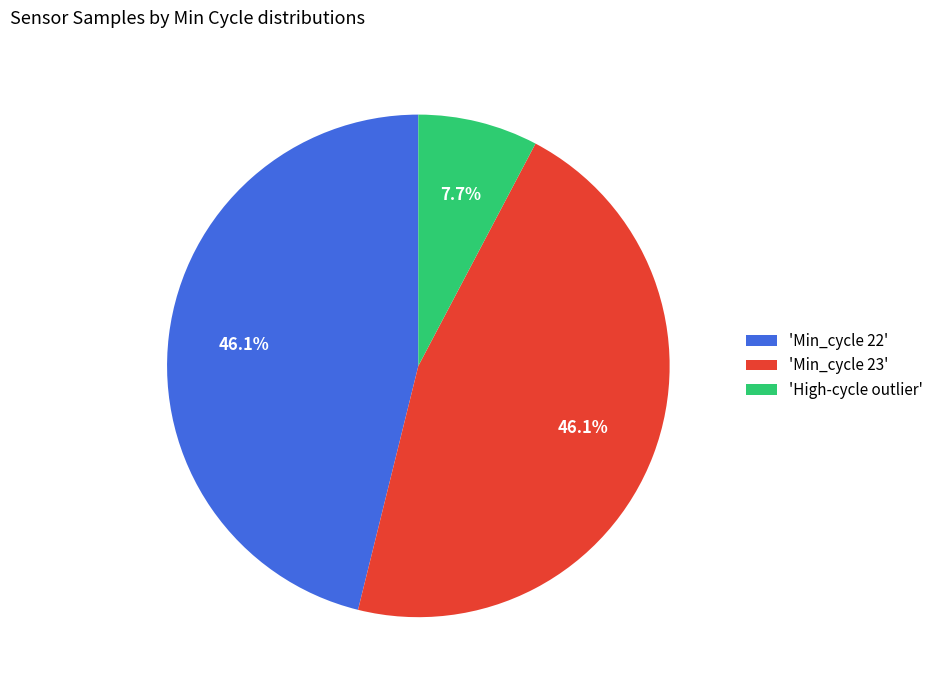

What is the ratio of the value at 'Min_cycle 23' to the value at 'Min_cycle 22'?

1.0